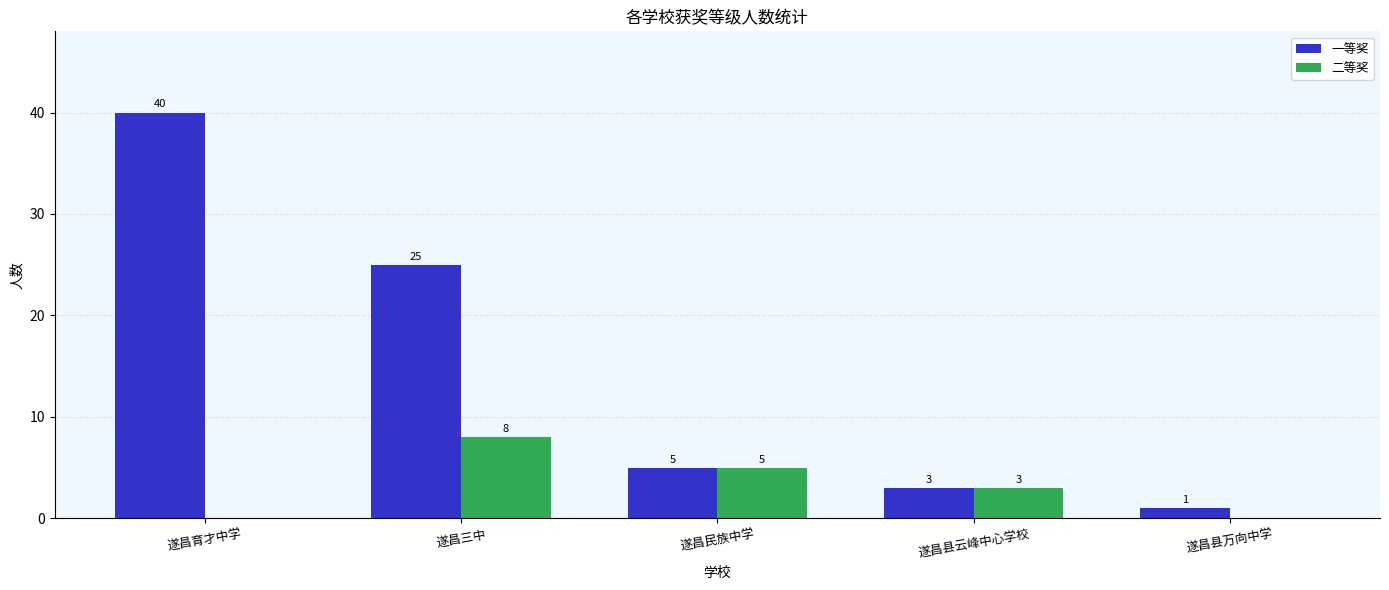

What is the total value across all series at 遂昌县云峰中心学校?

6